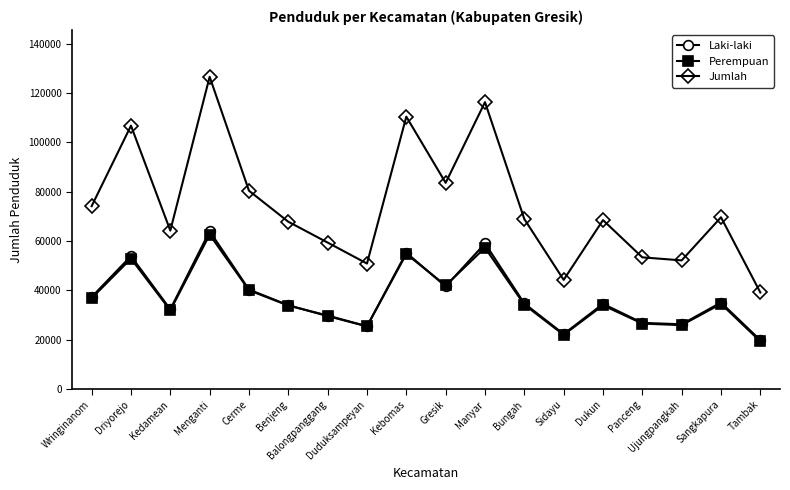

What are all the series names shown in the legend?

Laki-laki, Perempuan, Jumlah